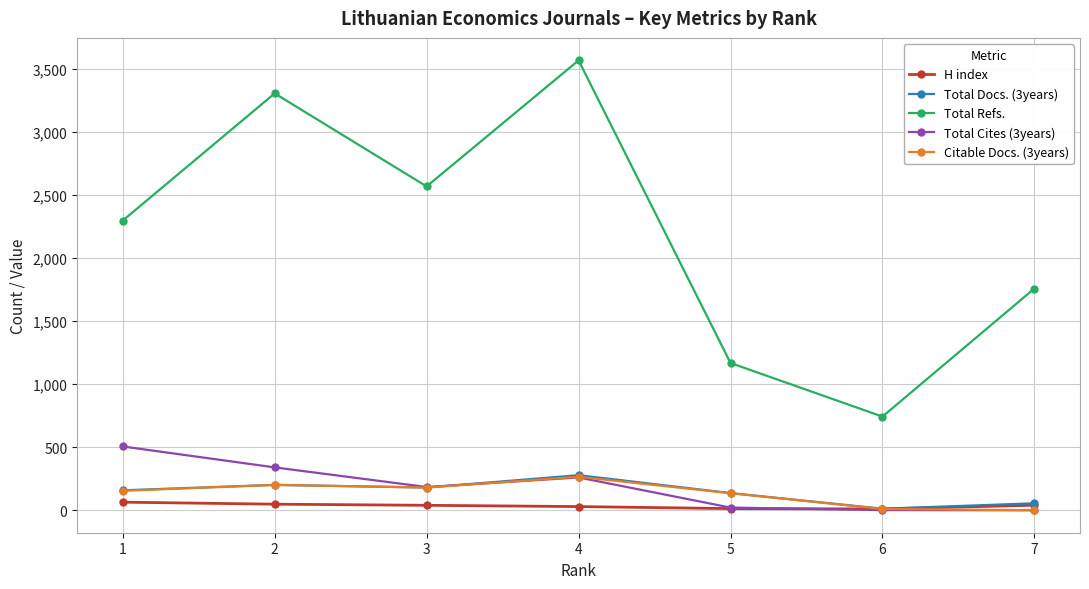

What is the greatest value displayed?

3569